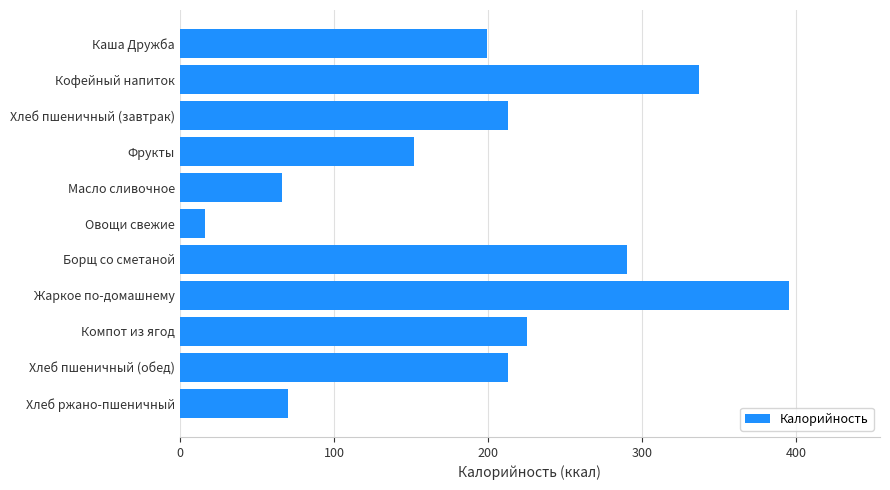

Reading top to bottom, what are all the values shown in this chart?

199	337	213	152	66	16	290	395	225	213	70